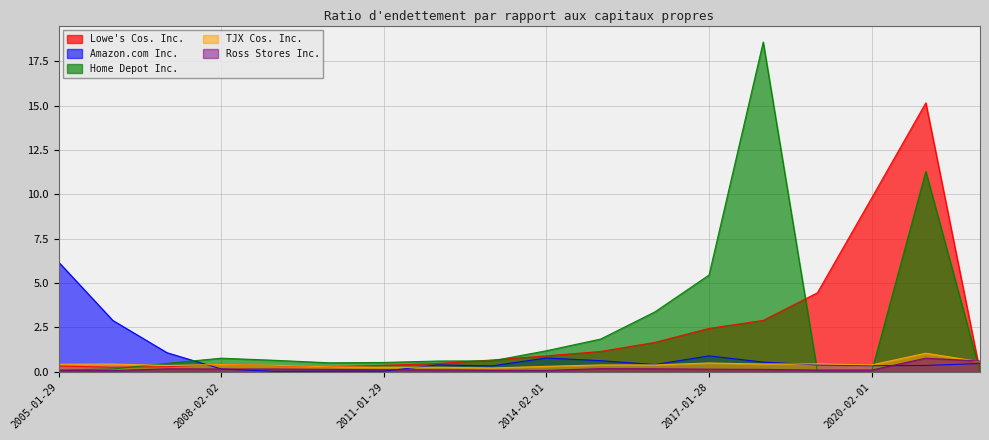

True or false: TJX Cos. Inc. has a value of 0.3 at 2016-01-30.

False